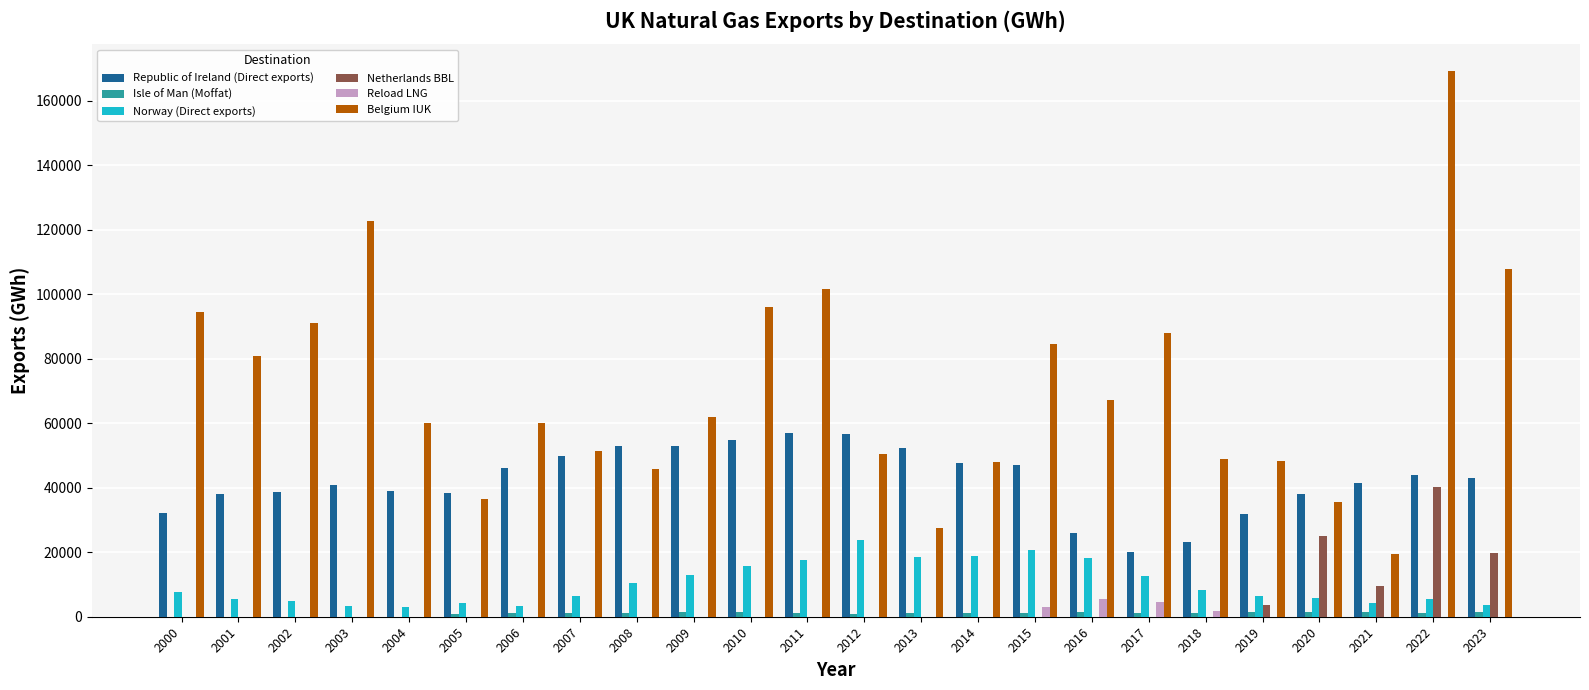

Between 2004 and 2006, which series saw the biggest shift?

Republic of Ireland (Direct exports)